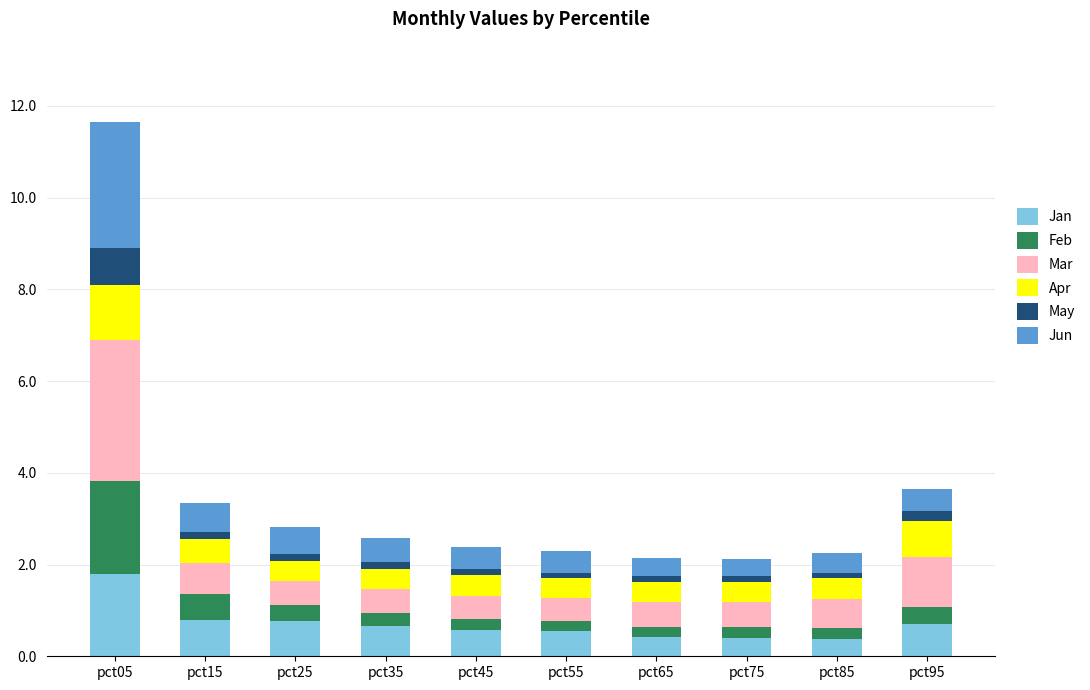

Which category has the highest value in the Jan series?

pct05